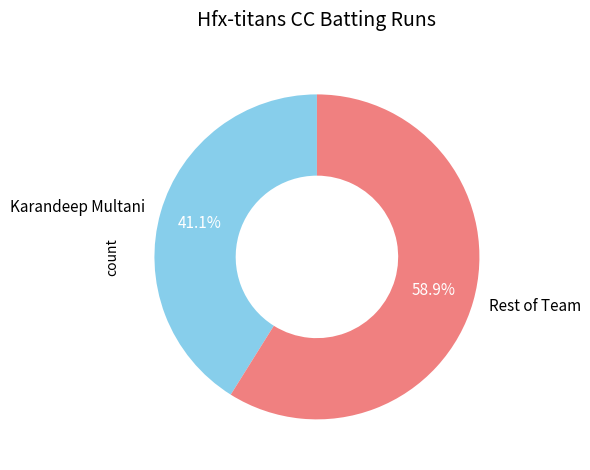

Which slice is the smallest?

Karandeep Multani